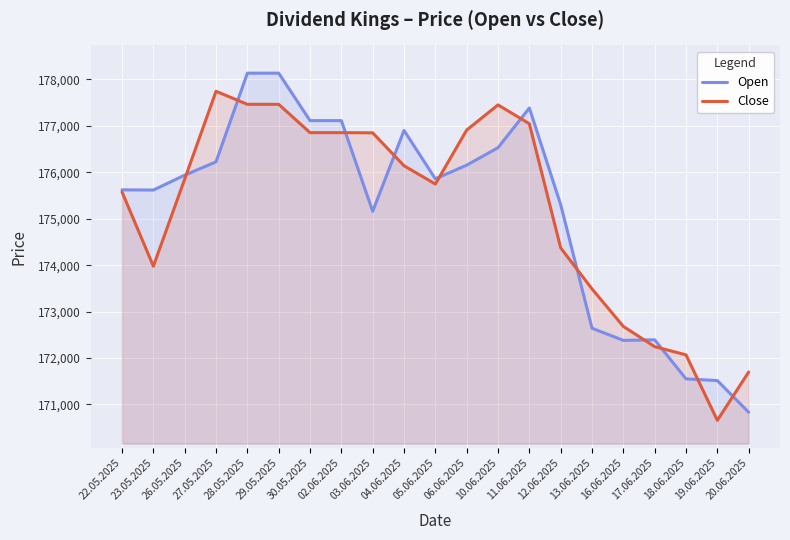

How many intersections are there between Open and Close?

11